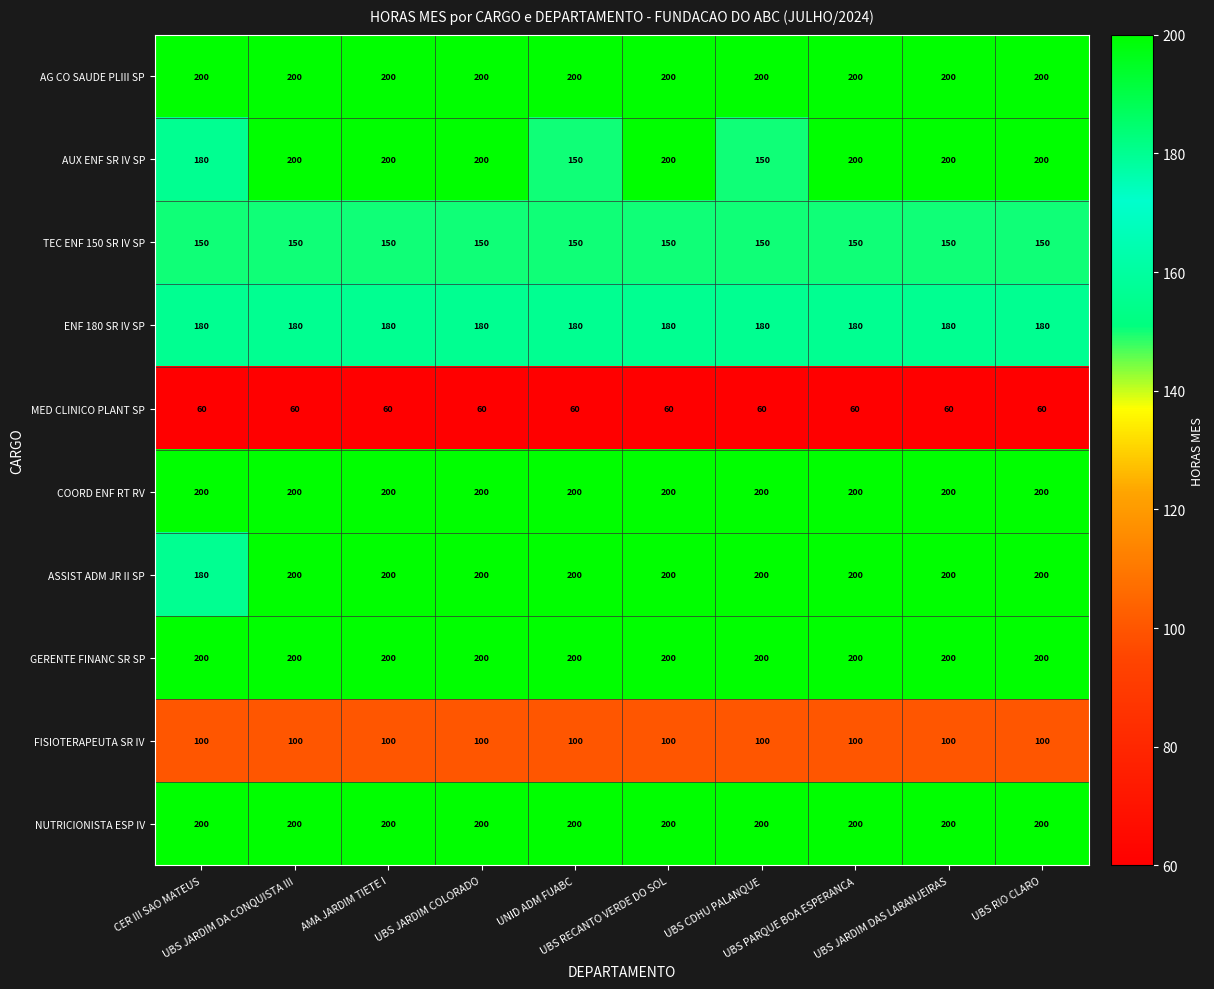

At how many categories does at least one series exceed 61?

10